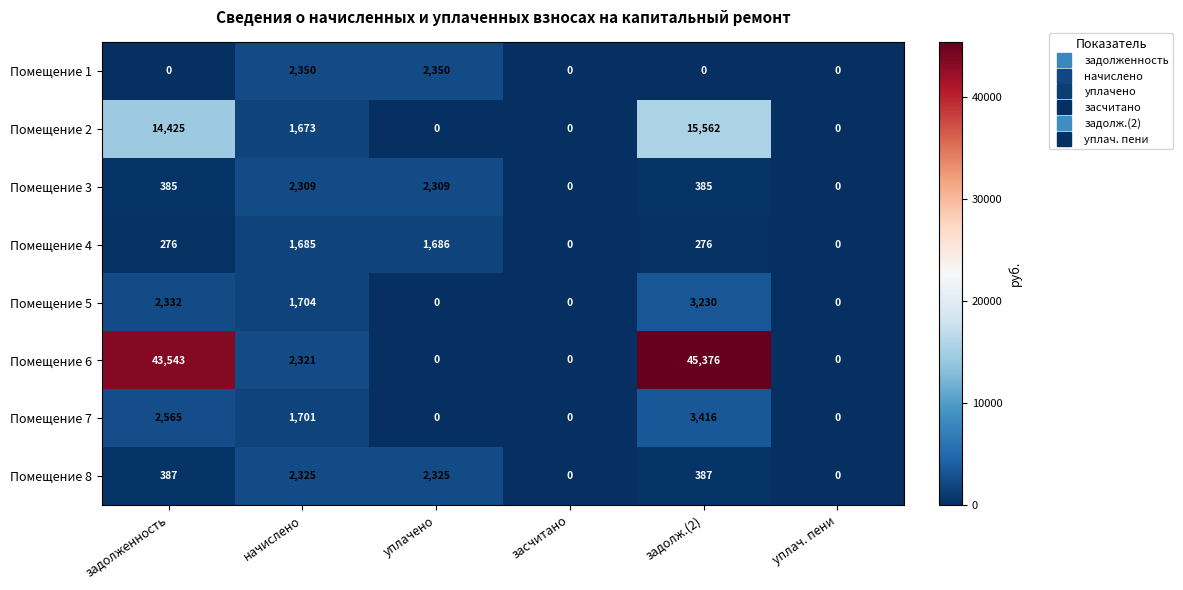

The Помещение 2 series shows 27149 at задолж.(2). True or false?

False